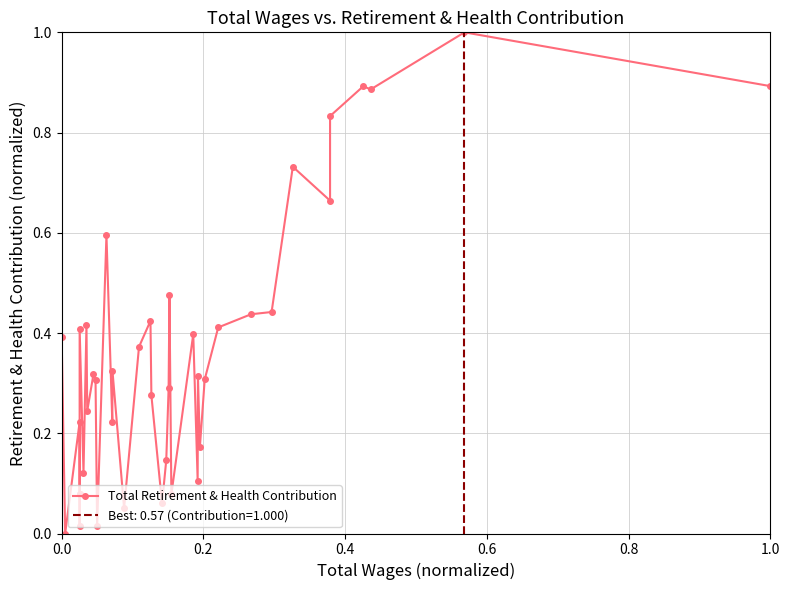

Does the chart display data point markers on the line(s)?

Yes